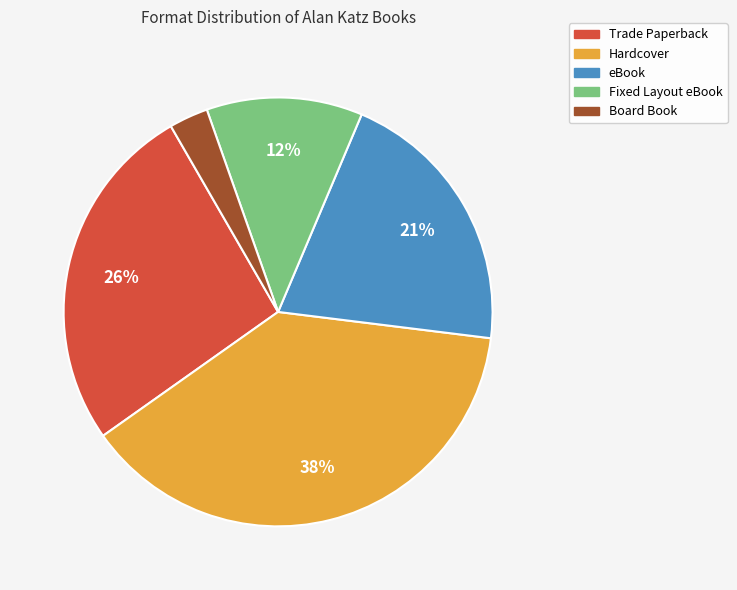

Count the number of slices in the pie.

5